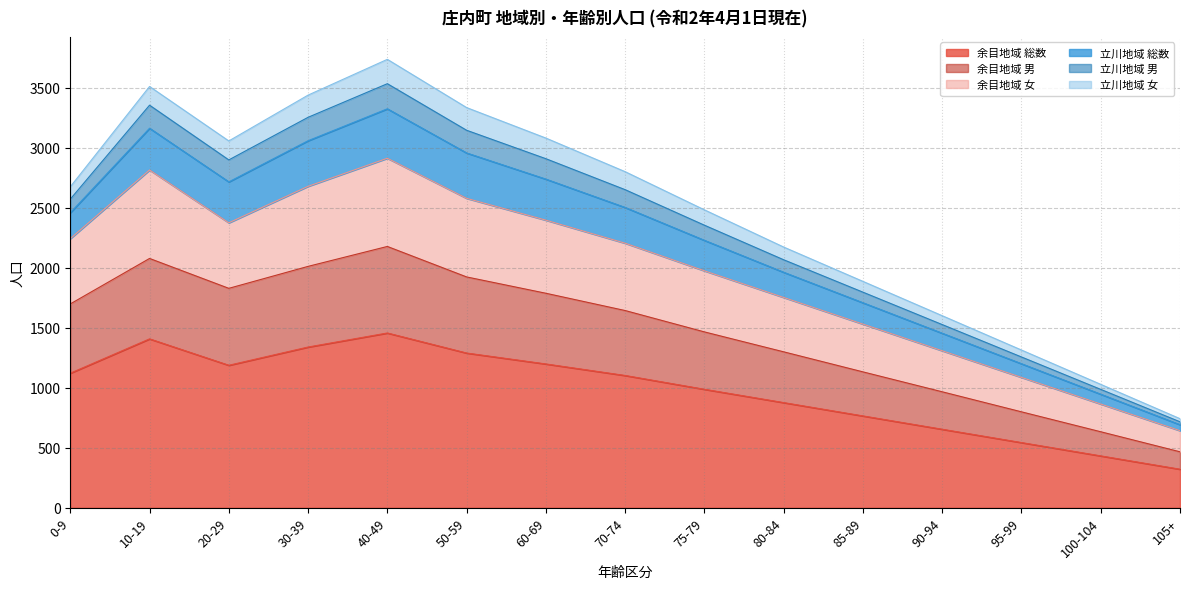

What is the approximate value of 余目地域 男 at 100-104, to the nearest 10?

630